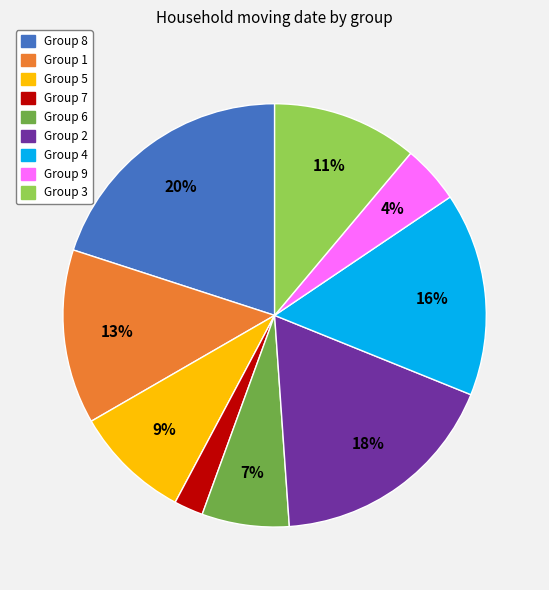

Is there a majority slice in this chart?

No